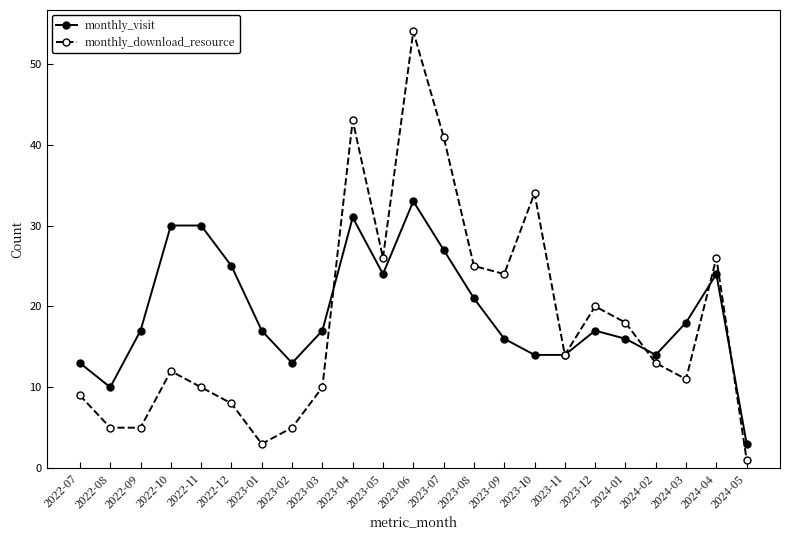

Which series changed the most between 2023-06 and 2023-07?

monthly_download_resource